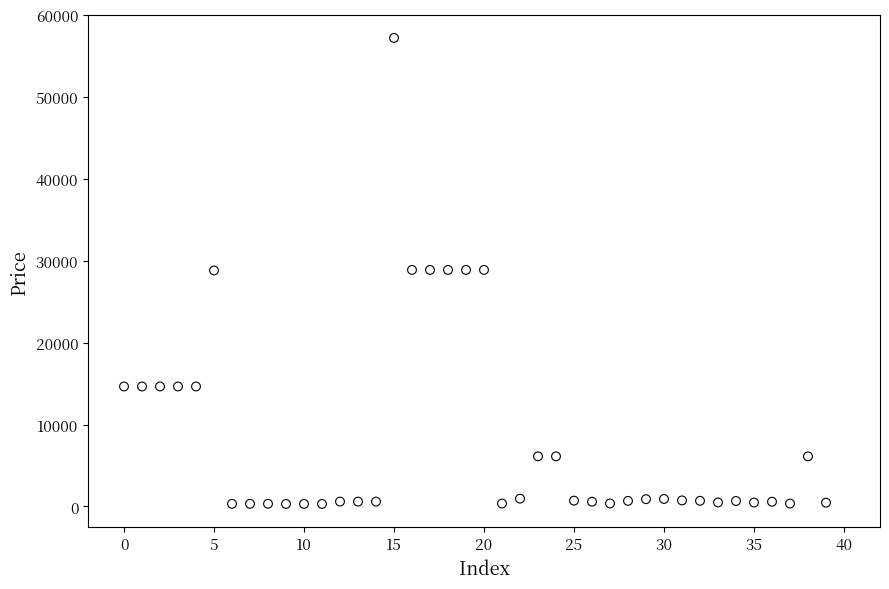

What is the range of Y values (max minus min)?

56934.8